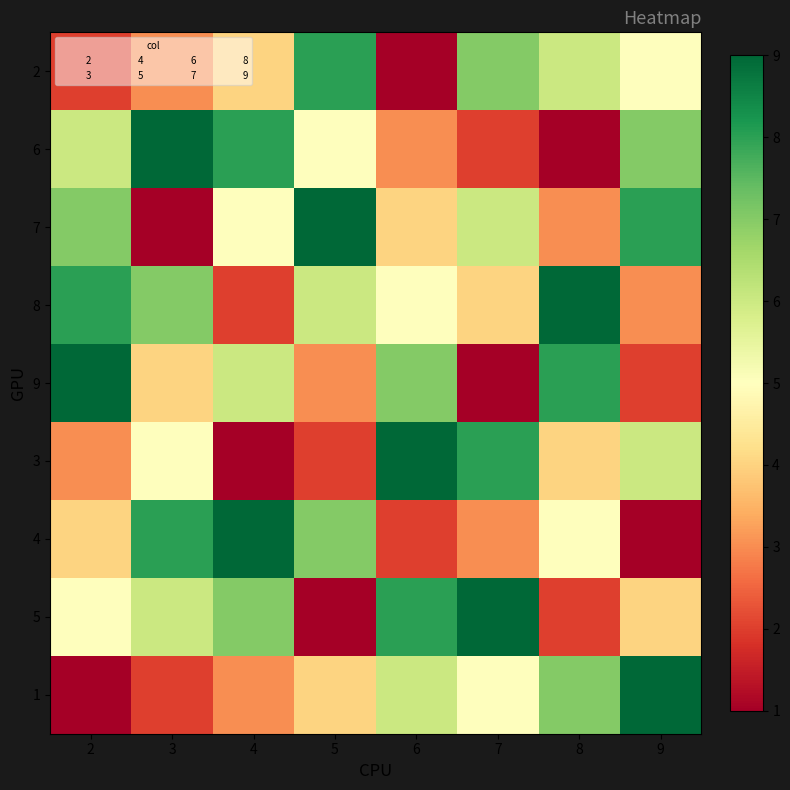

Which has a higher value, 5 or 4?

5